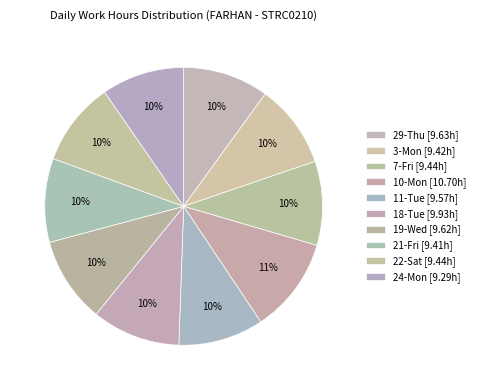

What is the smallest slice in the pie chart?

24-Mon